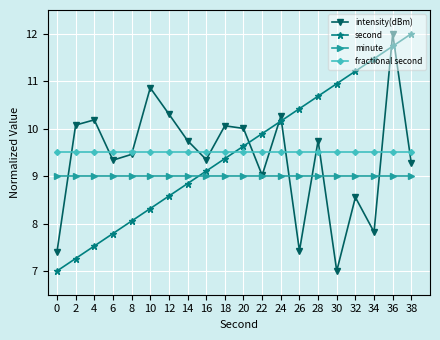

What is the maximum value for second?

12.0